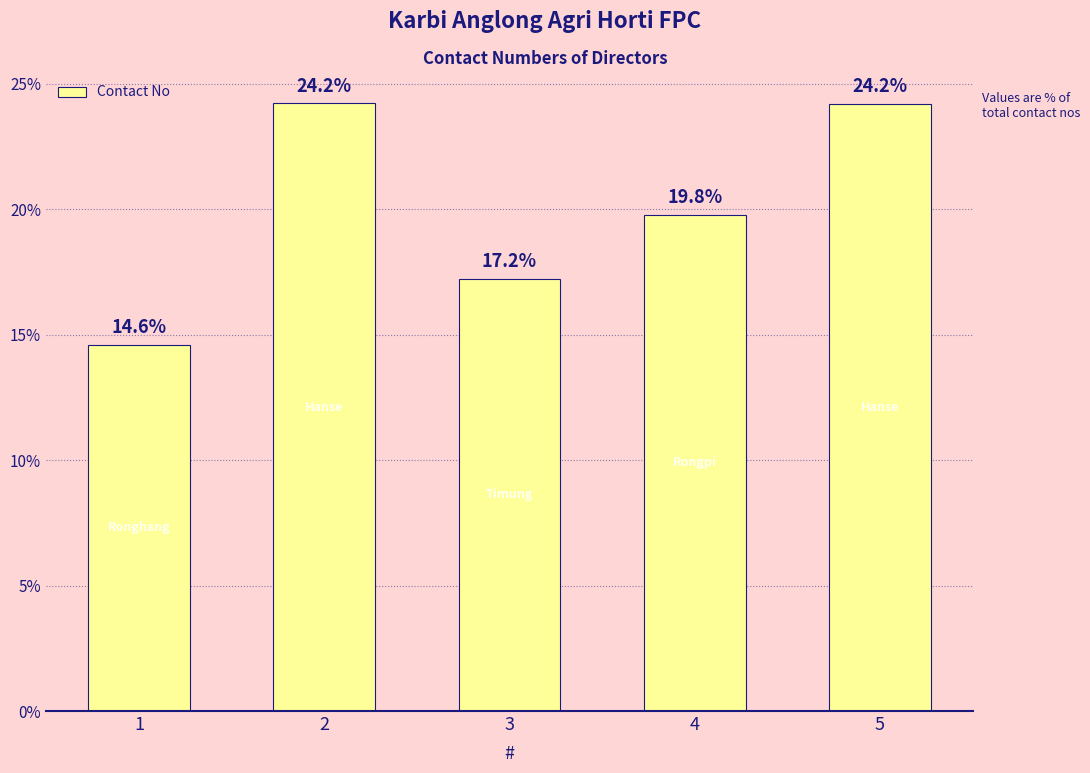

How many categories are shown in the chart?

5